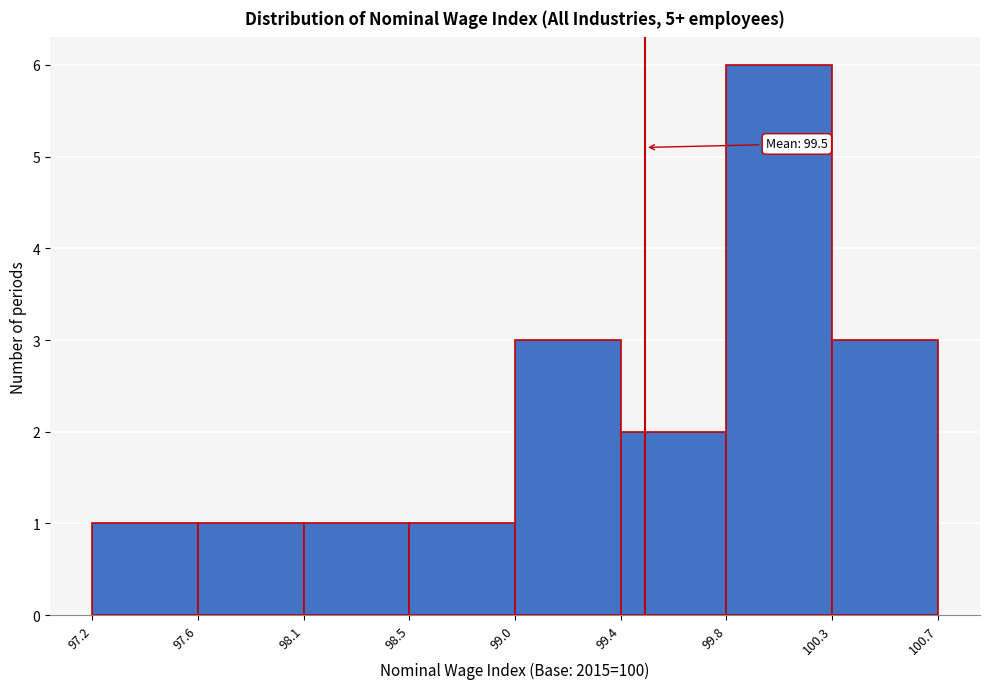

Reading left to right, transcribe all the data shown in this chart.

1	1	1	1	3	2	6	3